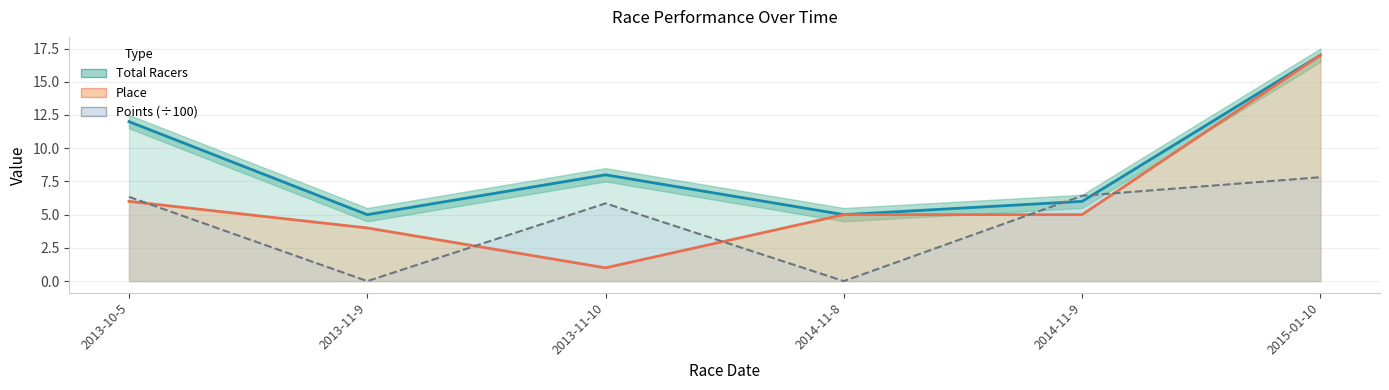

How many data points in Place are less than 5?

2